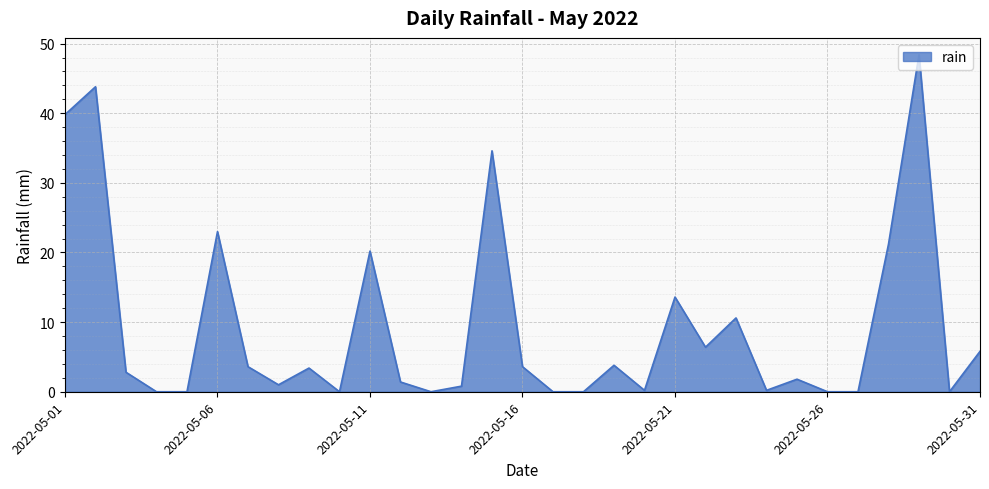

What is the difference between the maximum and minimum values?

48.4